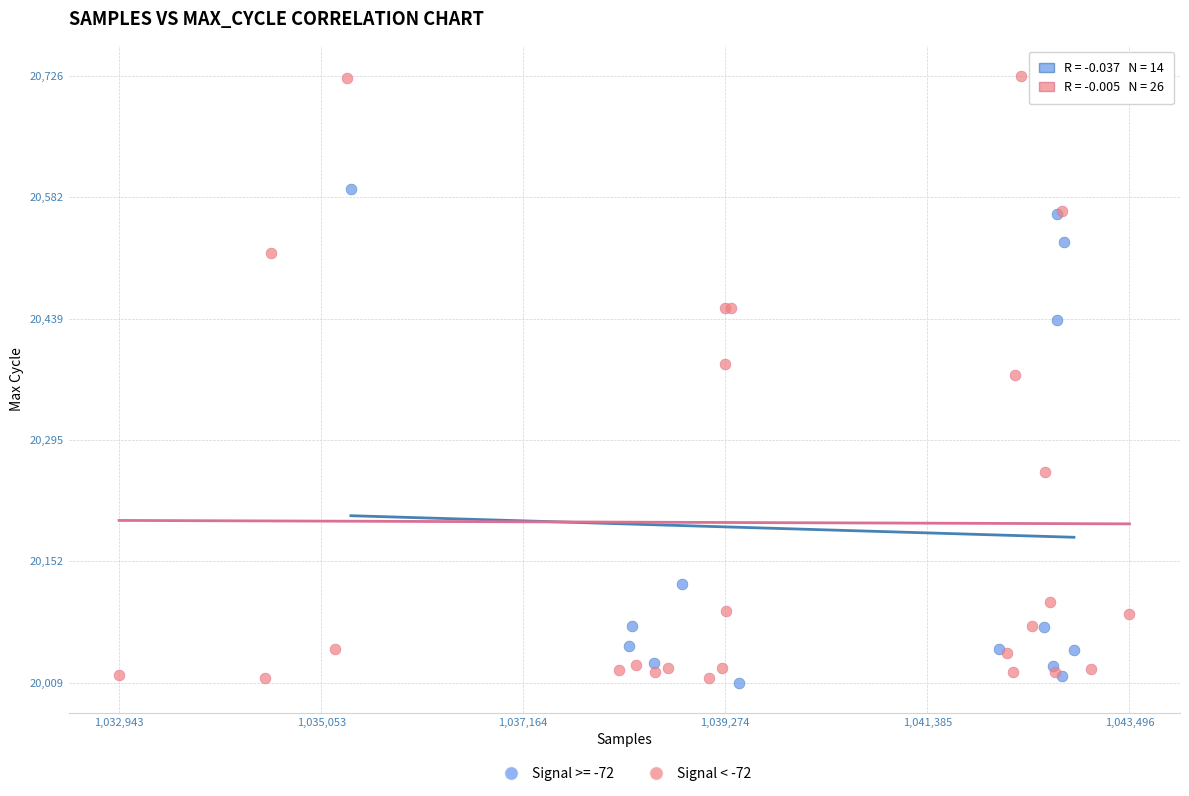

Which series contains the highest Y value?

Signal < -72